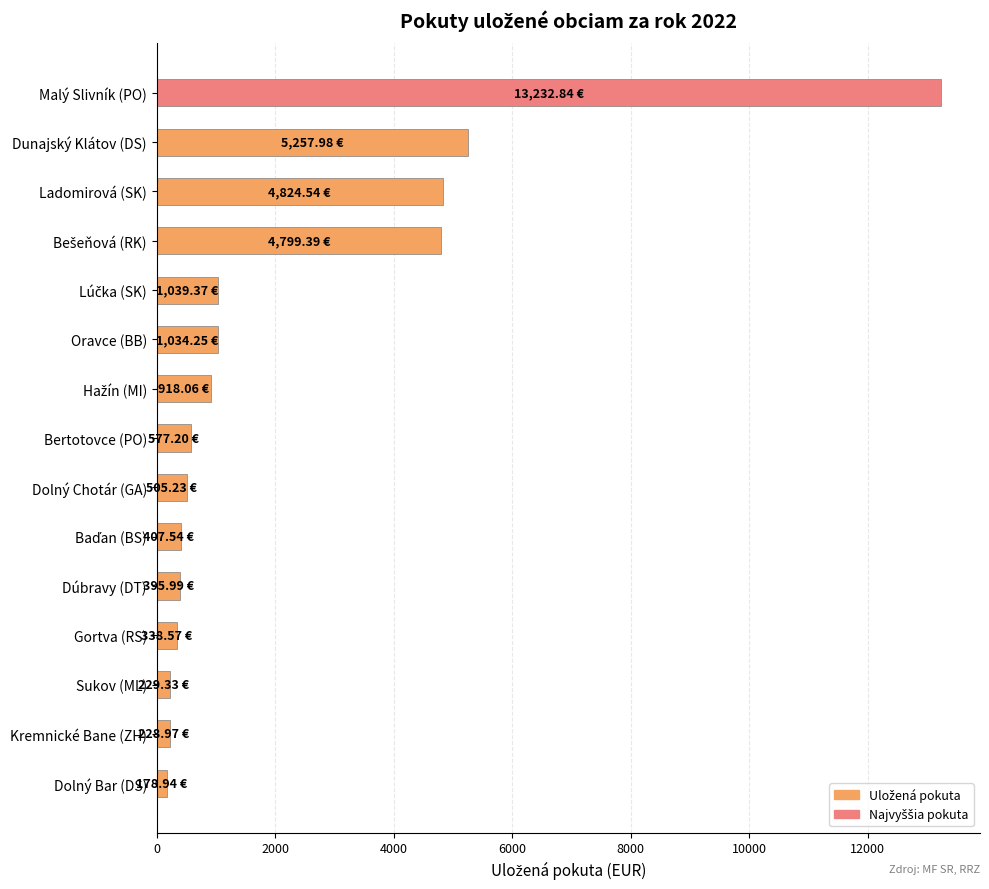

How many data points are above 577?

8